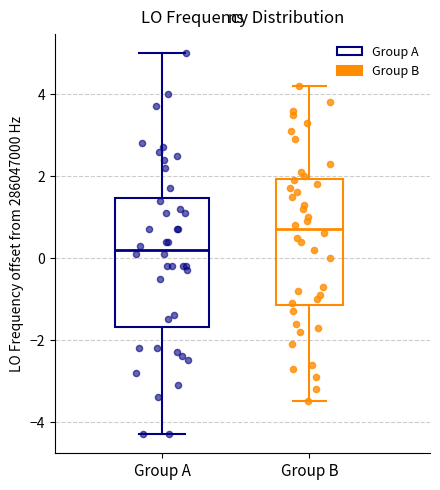

Which box has the lowest median line?

Group A